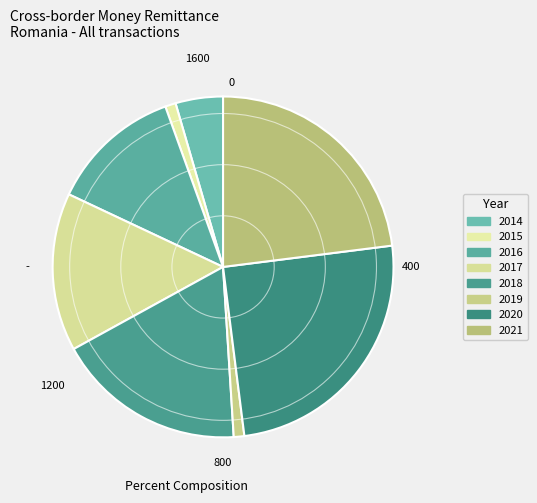

True or false: 2018 accounts for 29% of the total.

False